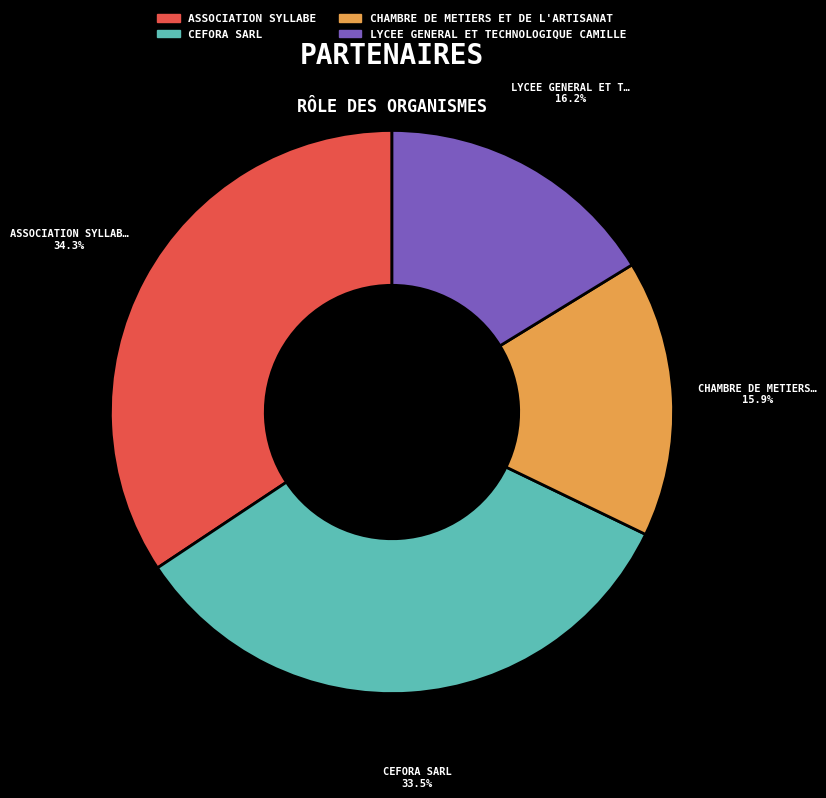

To the nearest percent, what percentage of the pie is LYCEE GENERAL ET TECHNOLOGIQUE CAMILLE?

16%